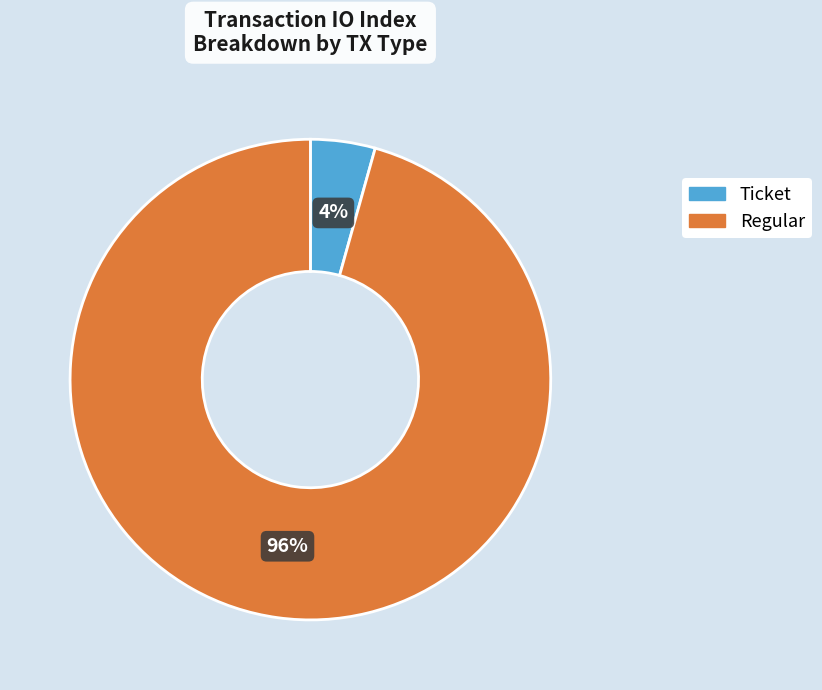

To the nearest percent, what is the average slice percentage?

50%